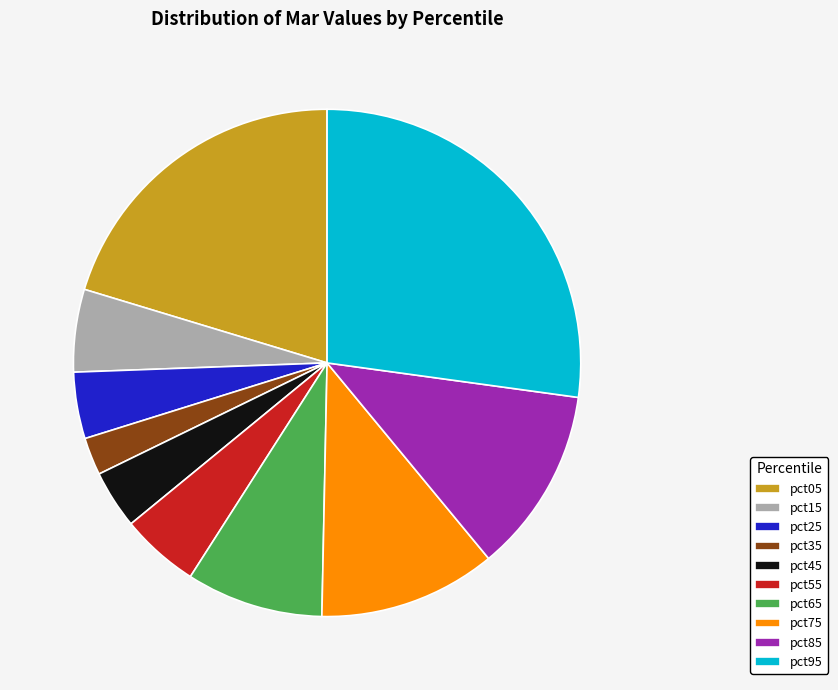

Count the number of slices in the pie.

10